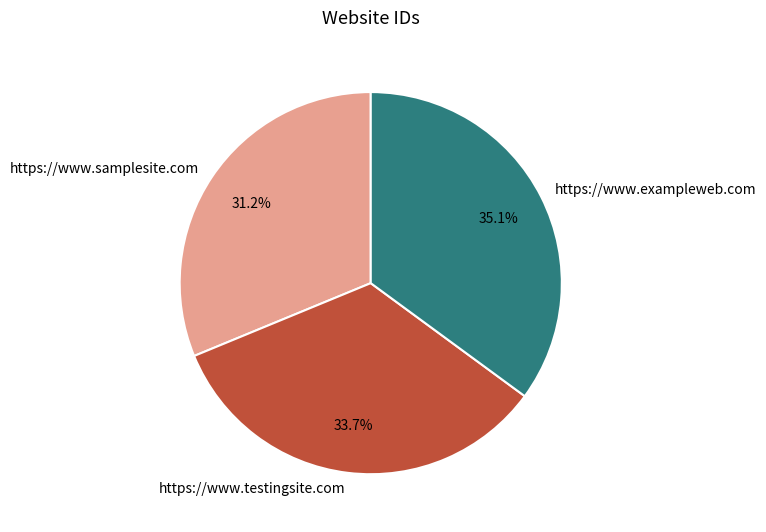

What percentage is NOT represented by https://www.samplesite.com?

68.8%